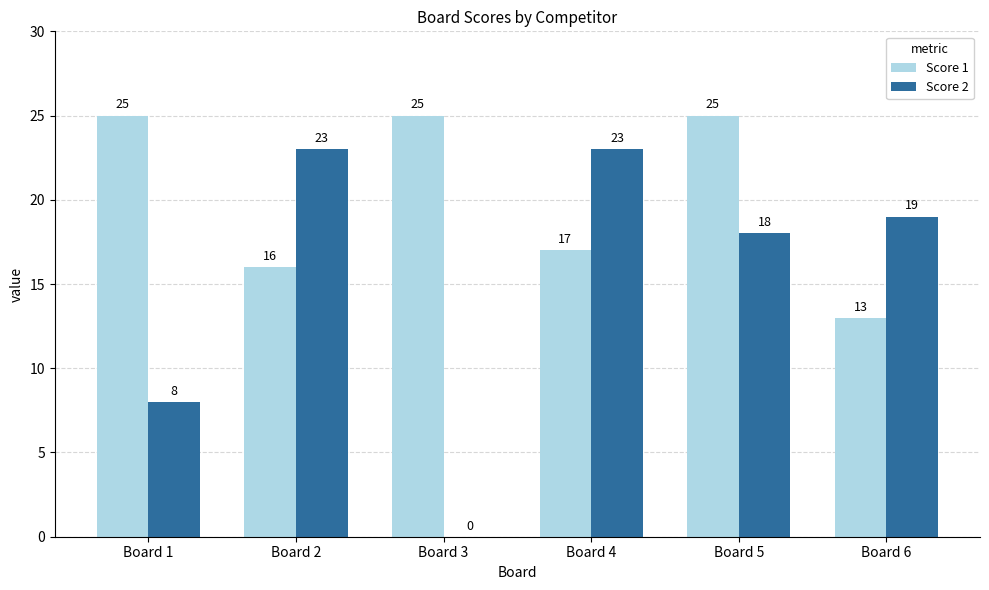

What is the greatest value displayed?

25